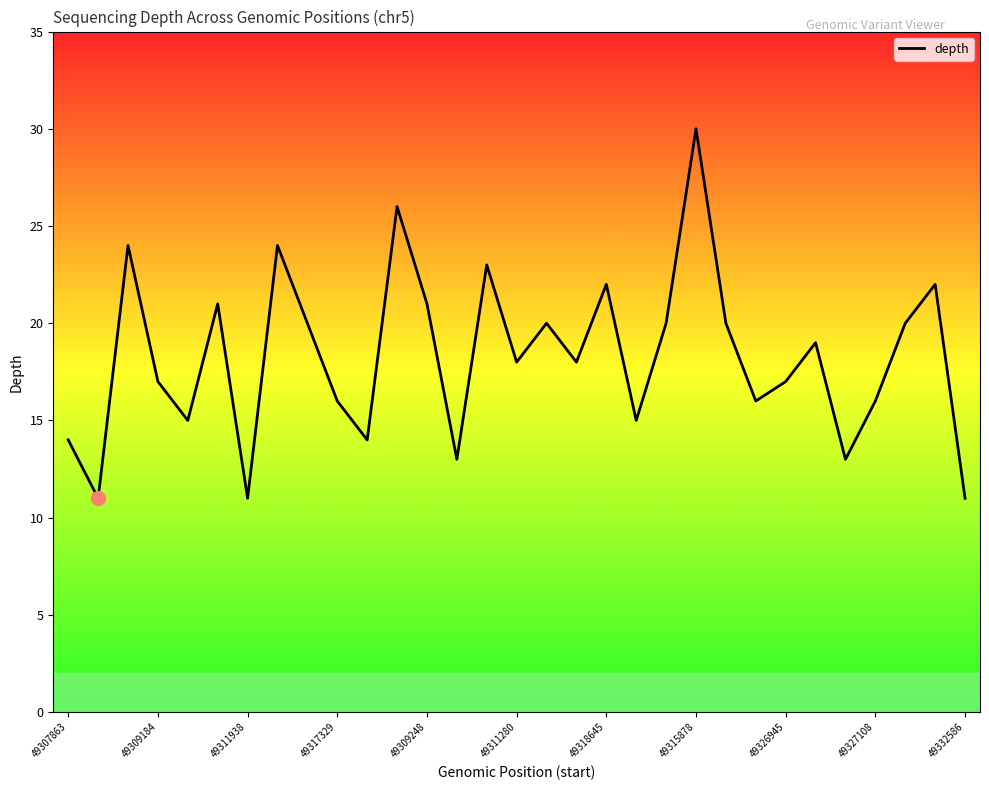

What is the greatest value displayed?

30